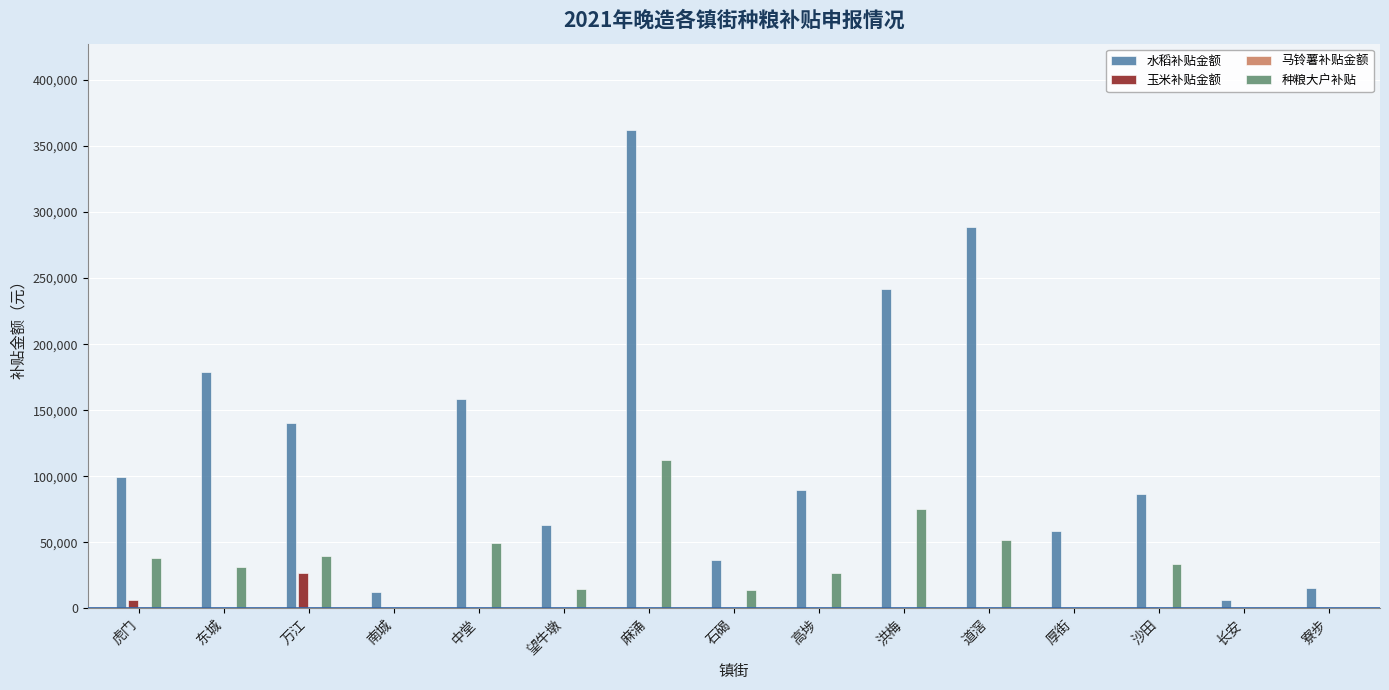

How many data points does each series have?

15